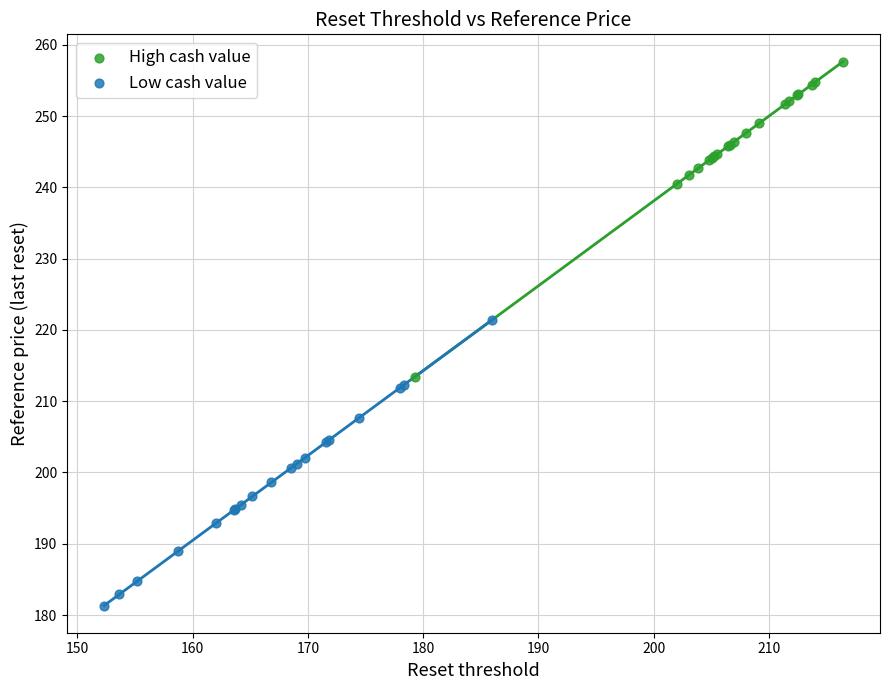

Which series reaches the maximum Y coordinate?

High cash value